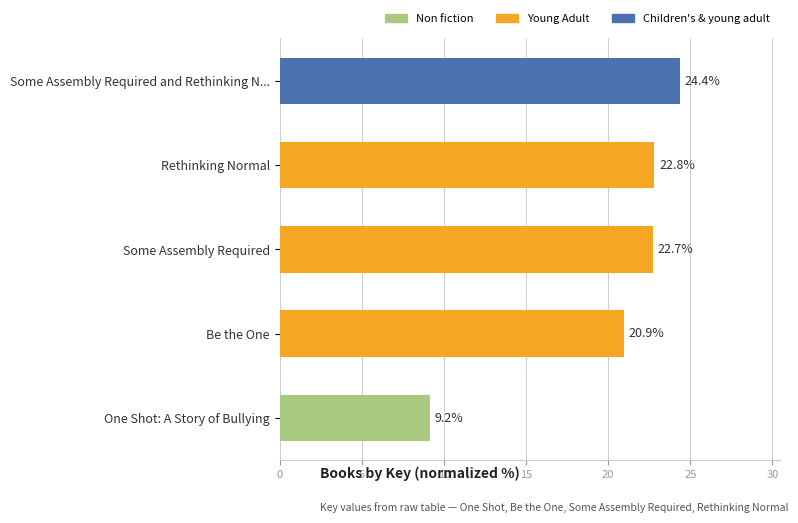

How many bars are there in total?

5